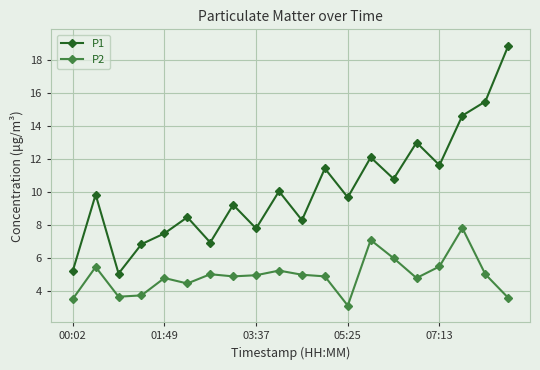

What is the average value of the P1 series?

10.1